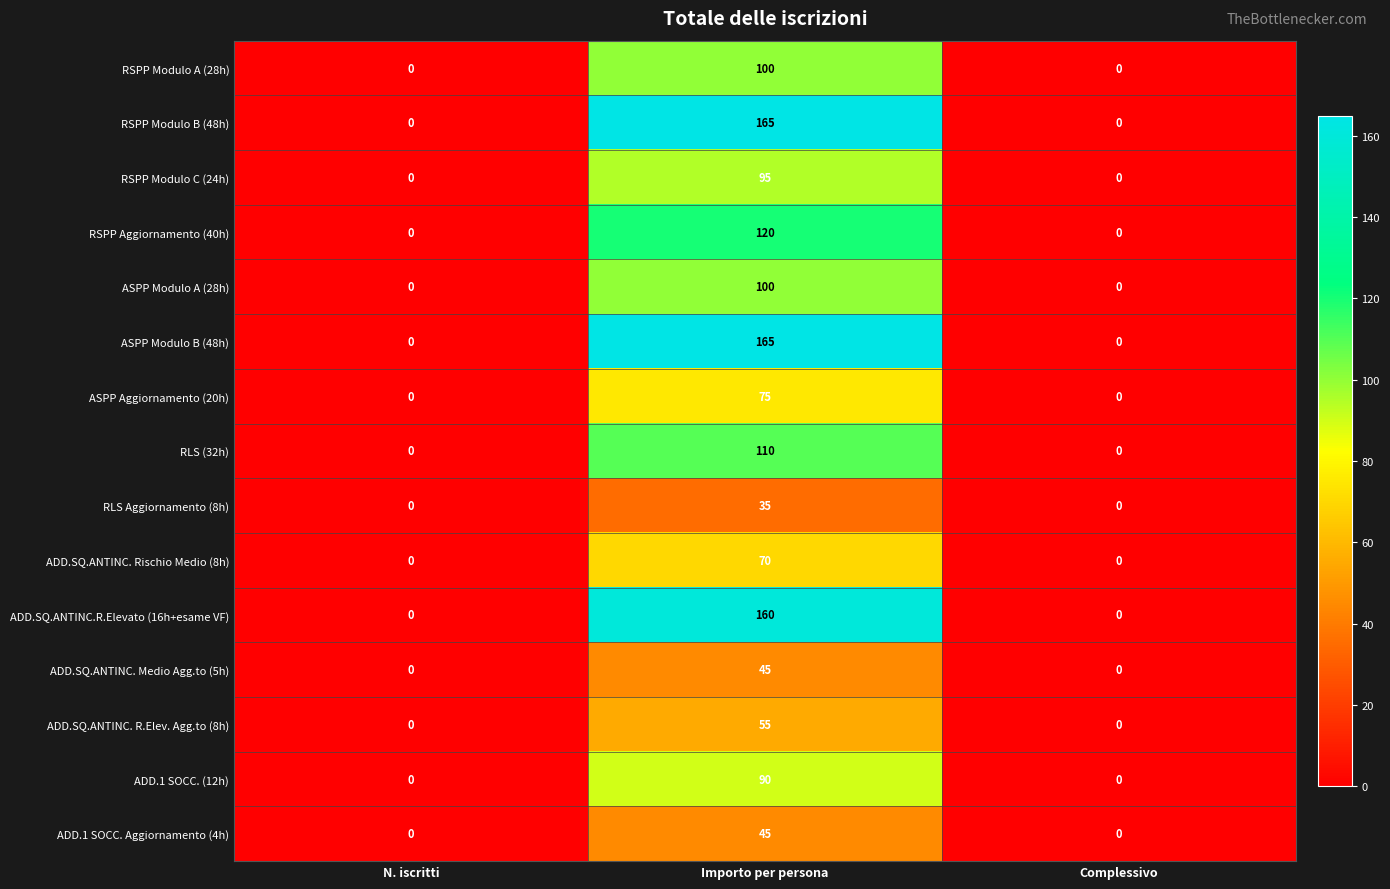

What is the spread (max minus min) of values at Importo per persona?

130